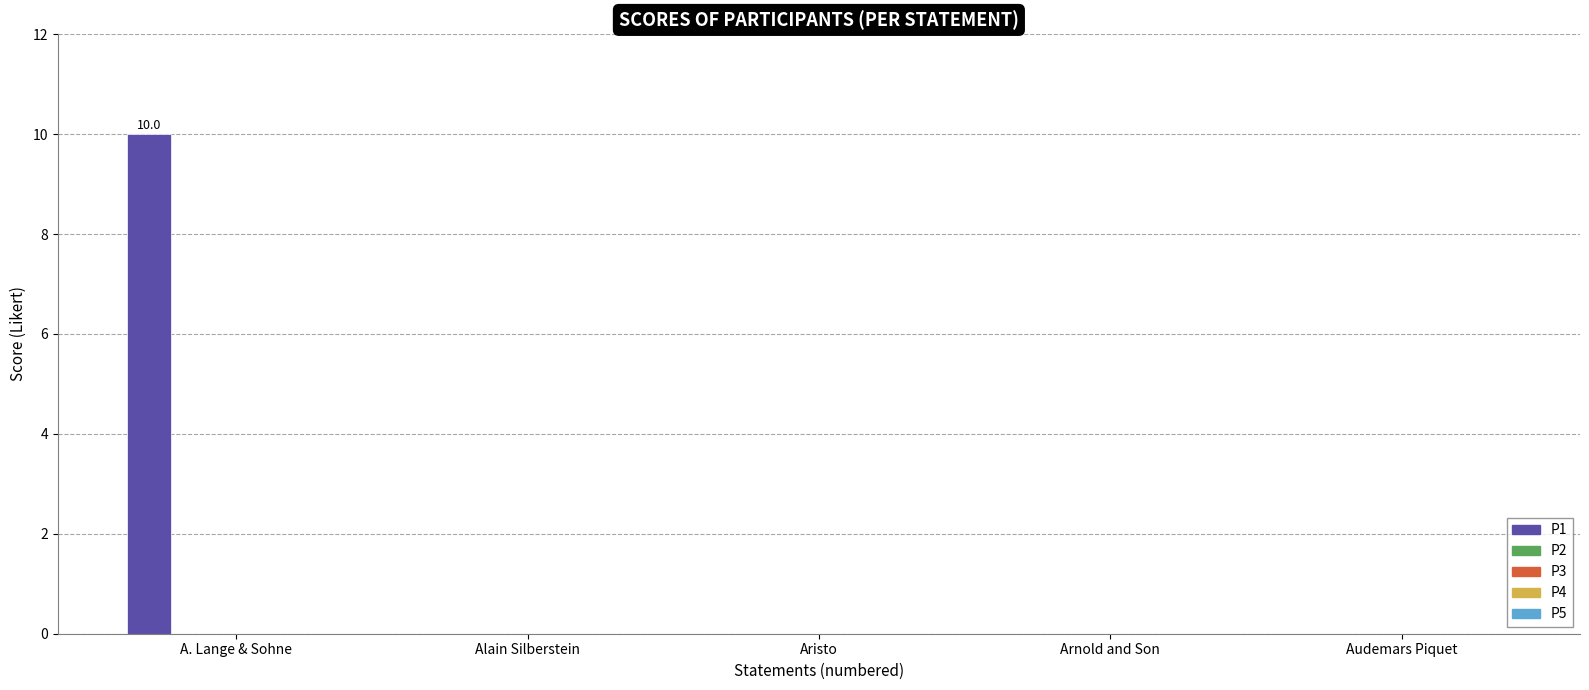

What is the maximum value shown in the chart?

10